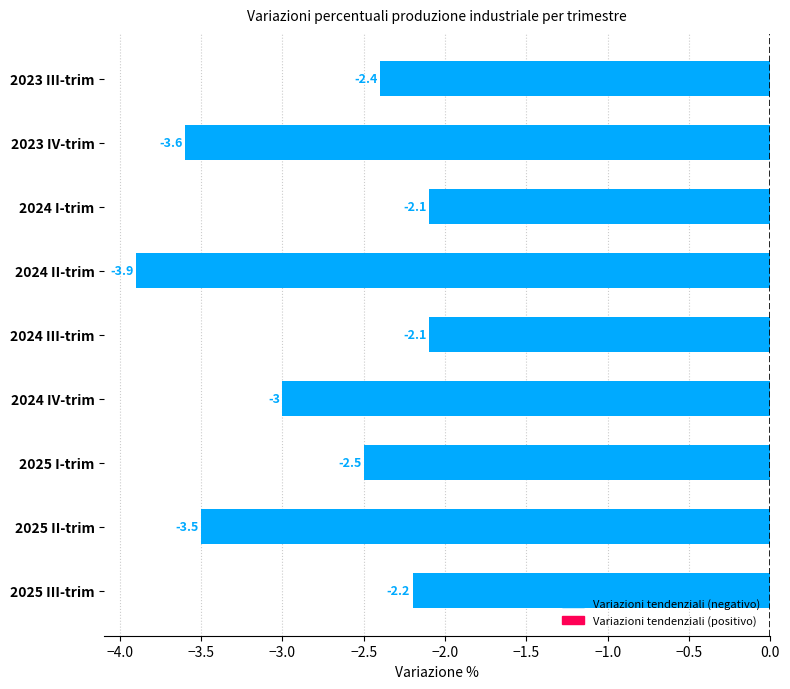

Reading bottom to top, what are all the values shown in this chart?

2025 III-trim=-2.2	2025 II-trim=-3.5	2025 I-trim=-2.5	2024 IV-trim=-3.0	2024 III-trim=-2.1	2024 II-trim=-3.9	2024 I-trim=-2.1	2023 IV-trim=-3.6	2023 III-trim=-2.4